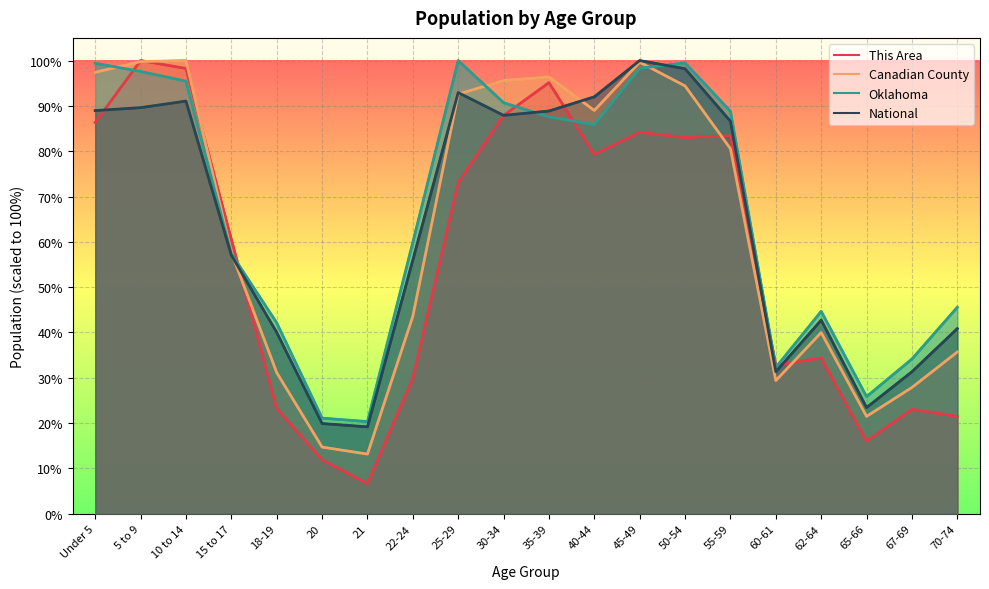

What is the total value across all series at 55-59?

339.3